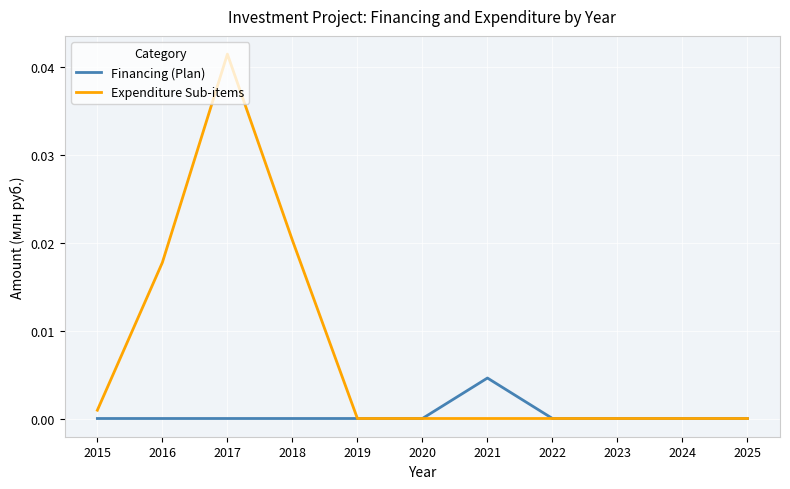

The value of Expenditure Sub-items at 2016 is 0.0. True or false?

True